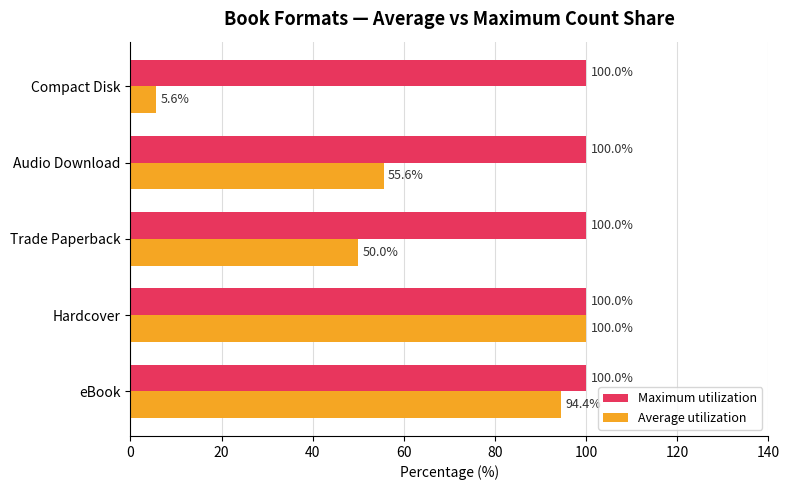

Count the number of data series in this chart.

2